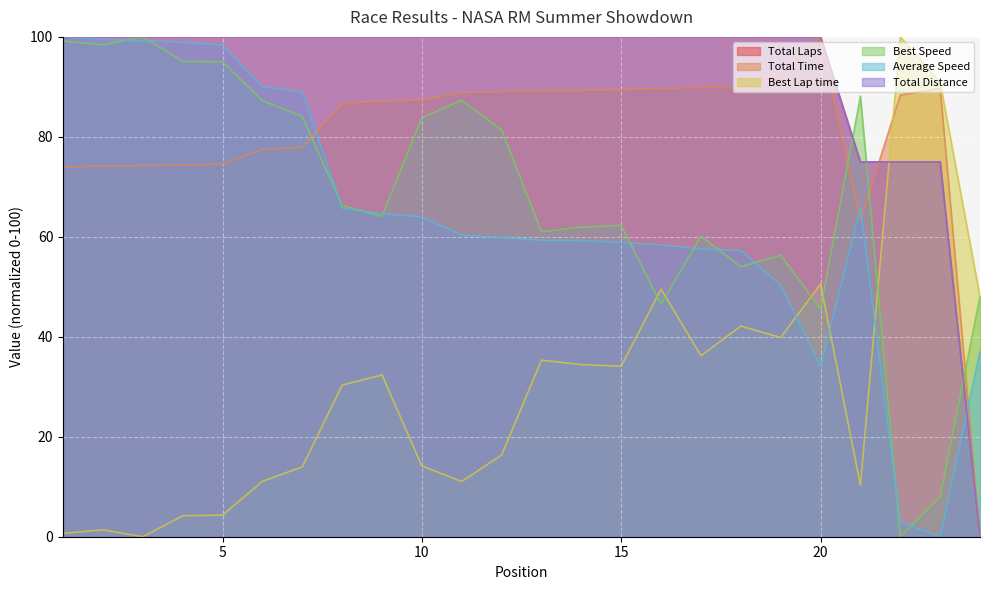

Is the value of Best Speed at 24 greater than the value of Average Speed at 12?

No